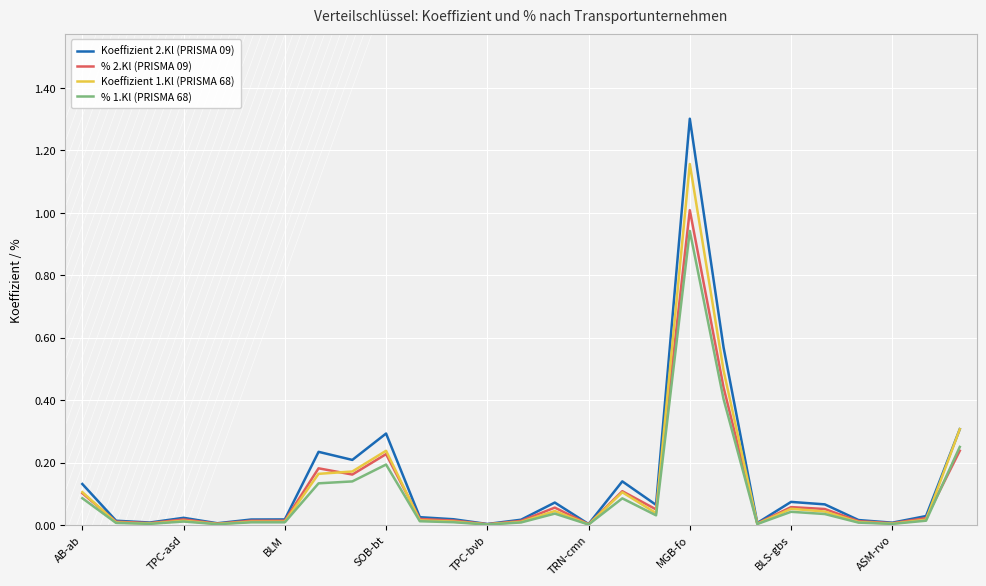

What is the greatest value displayed?

1.3